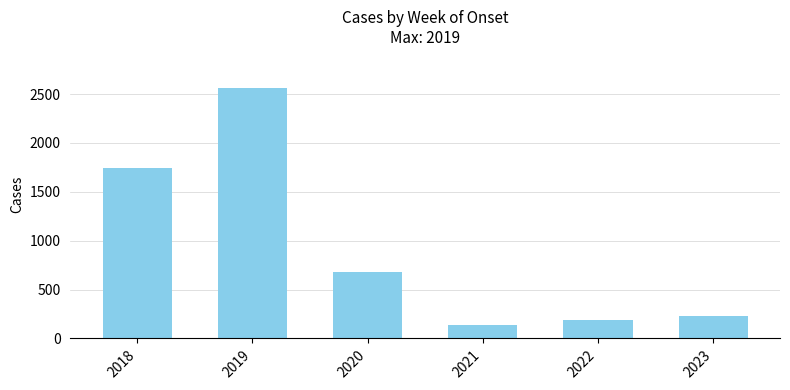

List the labels in order of value, largest first.

2019, 2018, 2020, 2023, 2022, 2021